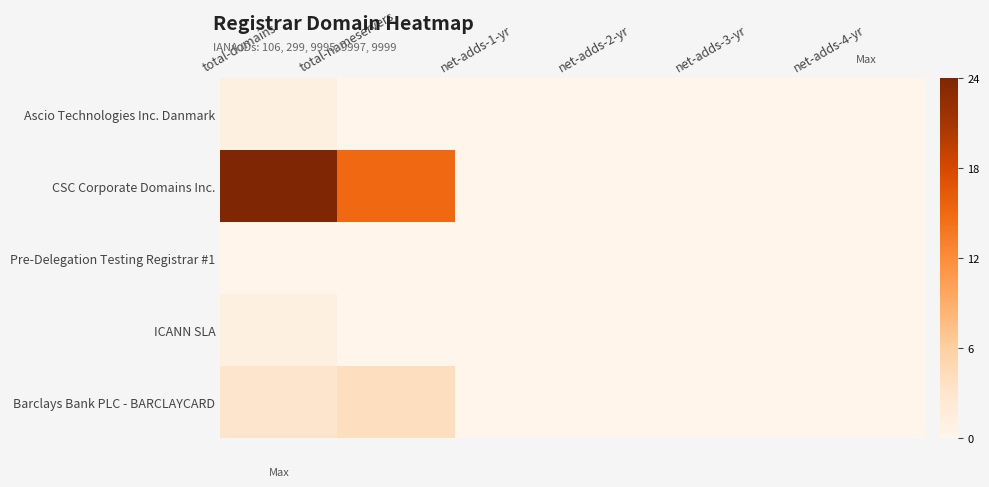

Reading right to left, list all the values displayed in this chart.

Ascio Technologies Inc. Danmark: net-adds-4-yr=0	net-adds-3-yr=0	net-adds-2-yr=0	net-adds-1-yr=0	total-nameservers=0	total-domains=1
CSC Corporate Domains Inc.: net-adds-4-yr=0	net-adds-3-yr=0	net-adds-2-yr=0	net-adds-1-yr=0	total-nameservers=15	total-domains=24
Pre-Delegation Testing Registrar #1: net-adds-4-yr=0	net-adds-3-yr=0	net-adds-2-yr=0	net-adds-1-yr=0	total-nameservers=0	total-domains=0
ICANN SLA: net-adds-4-yr=0	net-adds-3-yr=0	net-adds-2-yr=0	net-adds-1-yr=0	total-nameservers=0	total-domains=1
Barclays Bank PLC - BARCLAYCARD: net-adds-4-yr=0	net-adds-3-yr=0	net-adds-2-yr=0	net-adds-1-yr=0	total-nameservers=4	total-domains=3